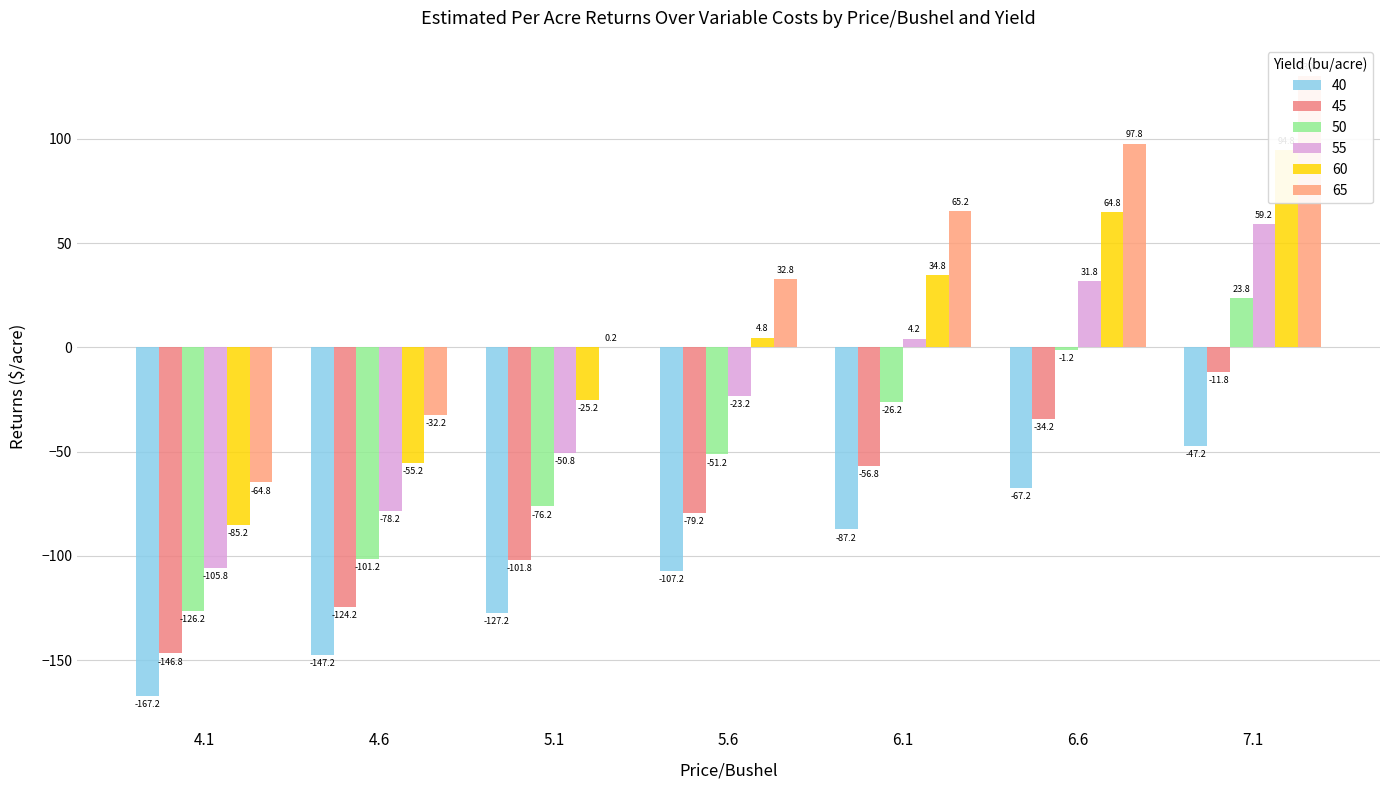

What is the value of the 50 bar at the 1st from the left?

-126.2